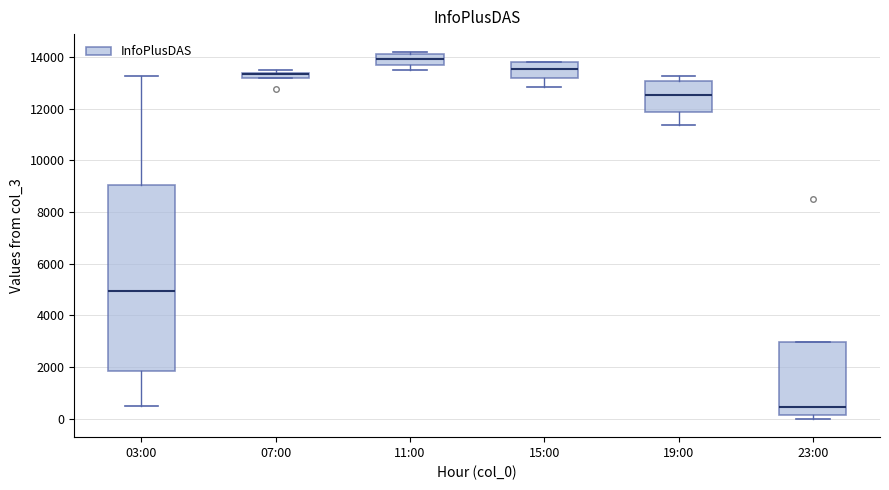

Comparing the boxes themselves (not the whiskers), which one is the tallest?

03:00